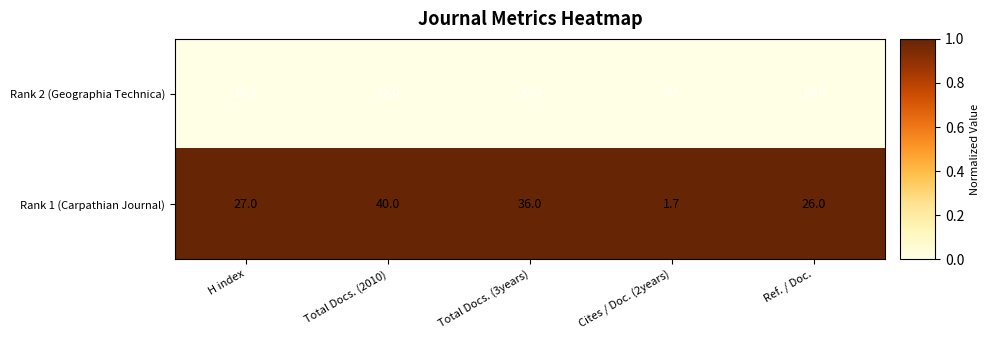

The Rank 2 (Geographia Technica) series shows 22.0 at Total Docs. (2010). True or false?

True